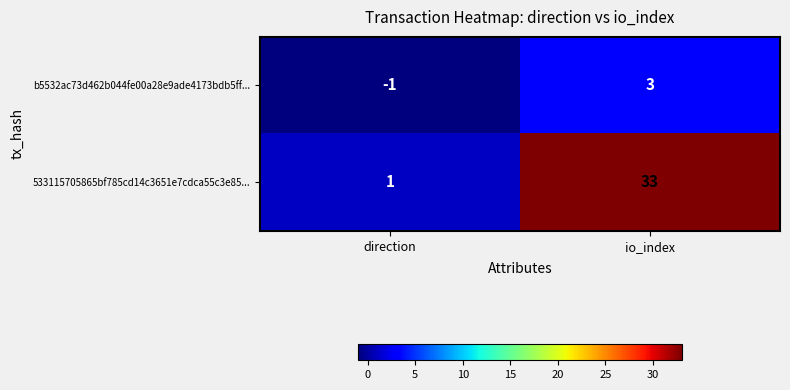

Which series has the widest spread of values?

533115705865bf785cd14c3651e7cdca55c3e85...